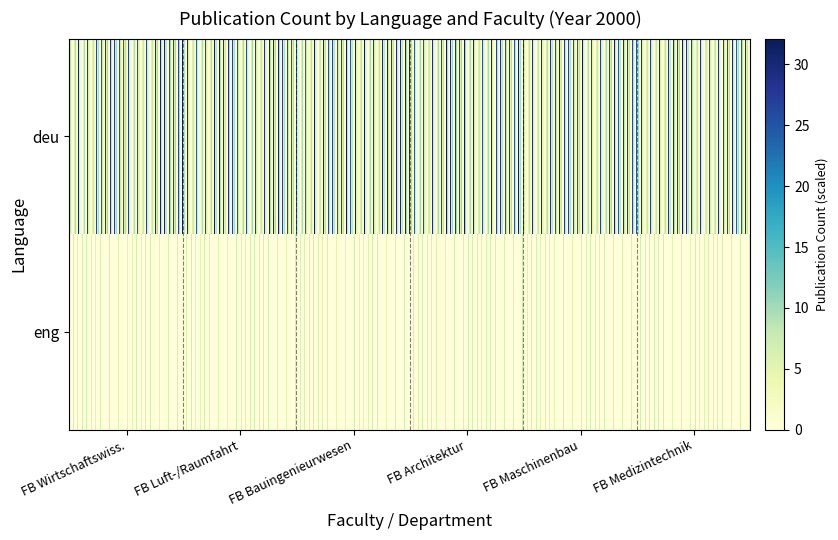

What is the spread (max minus min) of values at Fachbereich Architektur?

3